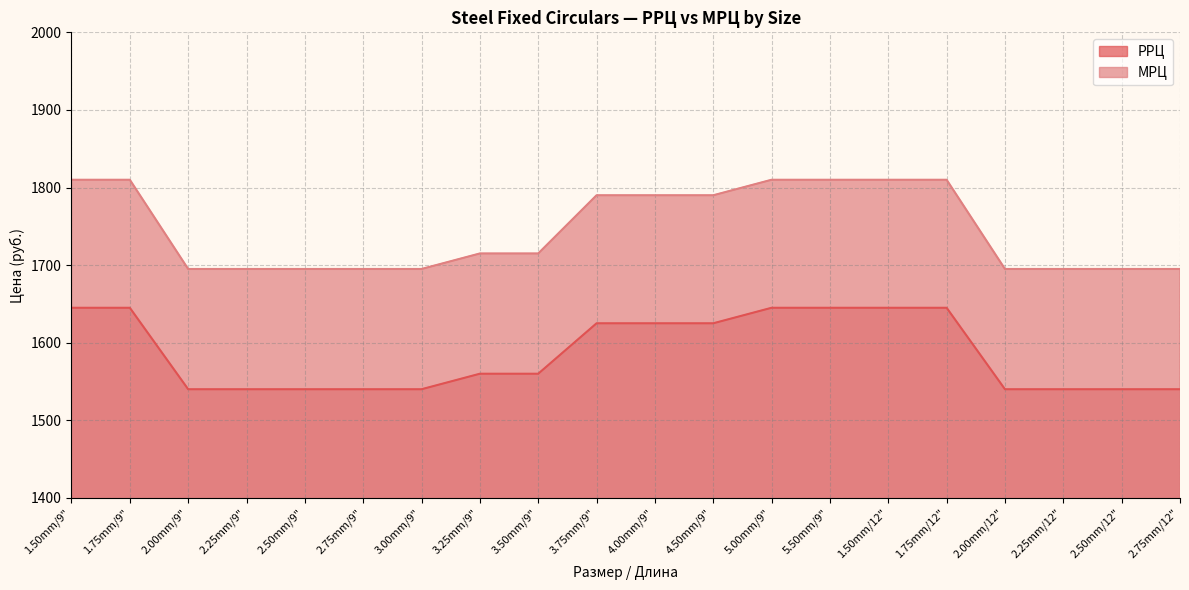

Reading left to right, extract all data points from this chart.

РРЦ: 1645	1645	1540	1540	1540	1540	1540	1560	1560	1625	1625	1625	1645	1645	1645	1645	1540	1540	1540	1540
МРЦ: 1810	1810	1695	1695	1695	1695	1695	1715	1715	1790	1790	1790	1810	1810	1810	1810	1695	1695	1695	1695